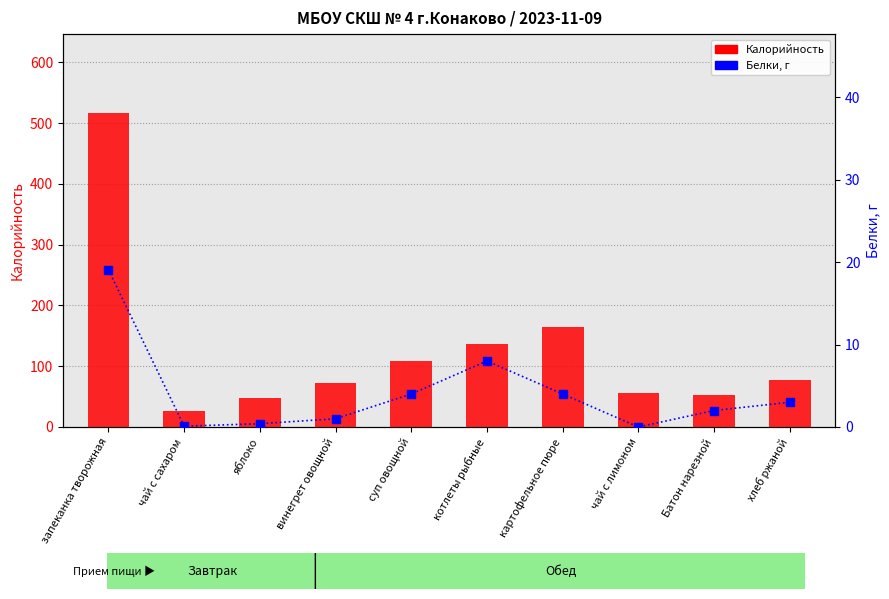

At how many categories does at least one series exceed 507?

1